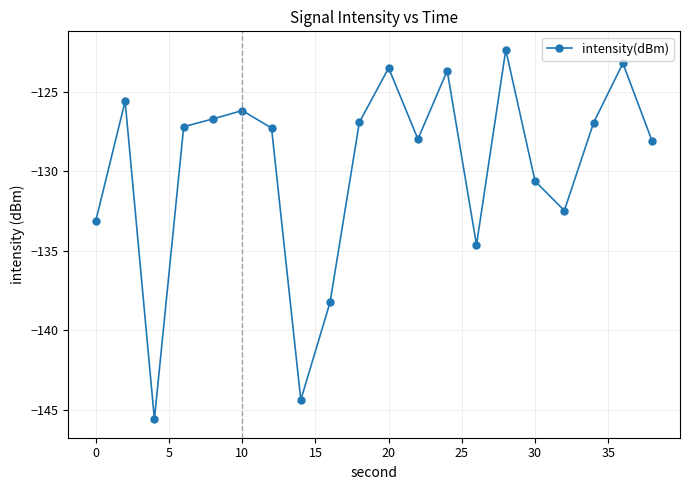

Count the number of data series in this chart.

1